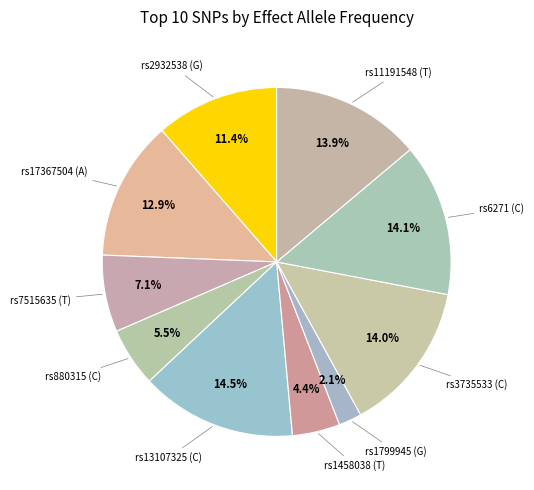

How many slices are in this pie chart?

10